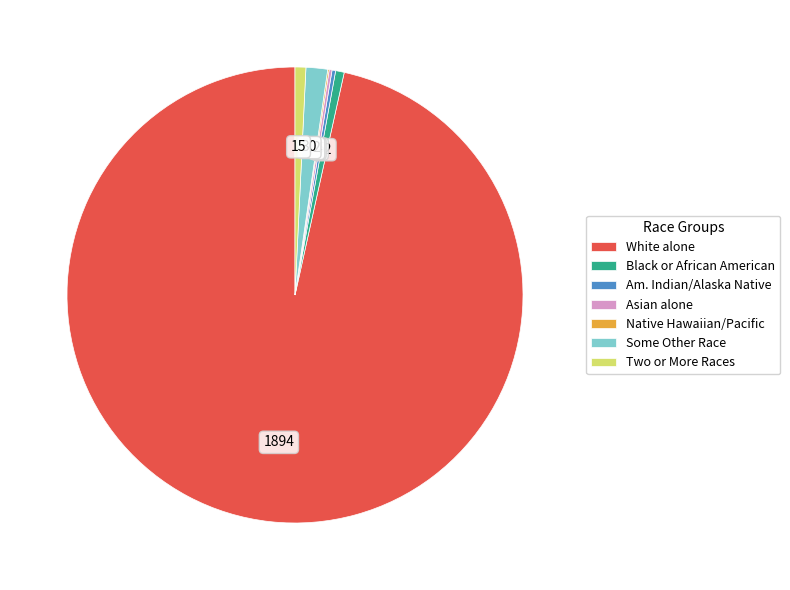

Does any single category account for the majority?

Yes